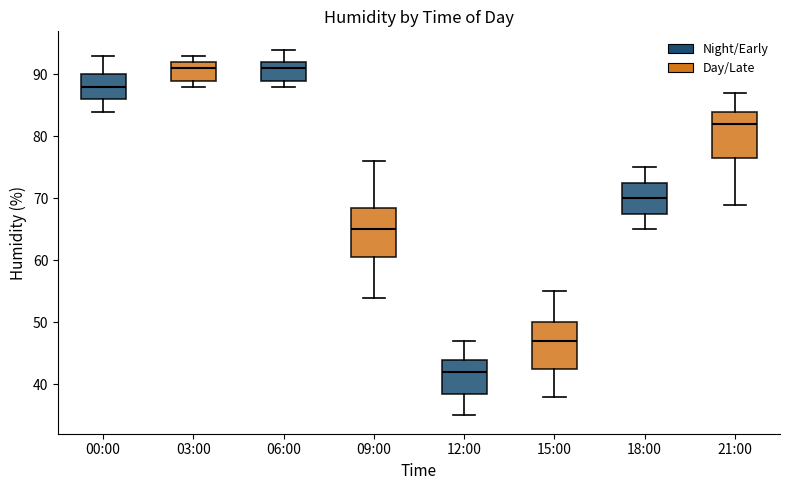

Where does the upper whisker of the box for 18:00 end on the y-axis? The values are not printed on the chart, so give them approximately, as read against the axis.

75